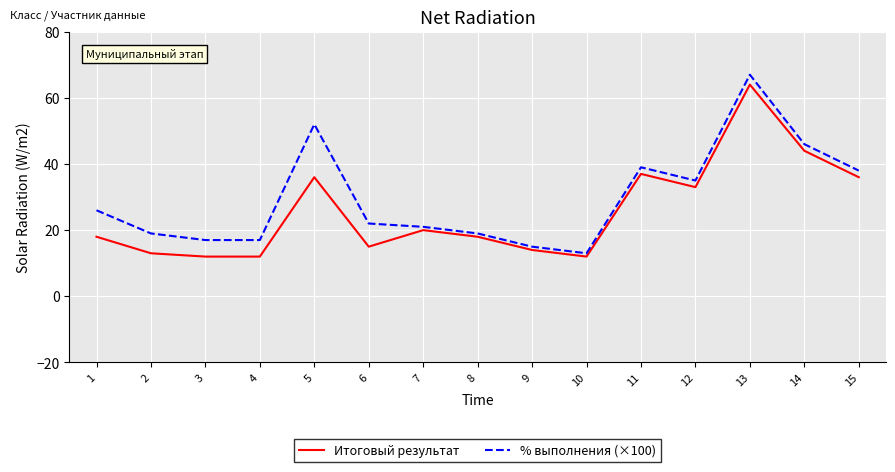

Is it true that Итоговый результат equals 18 at 8?

True